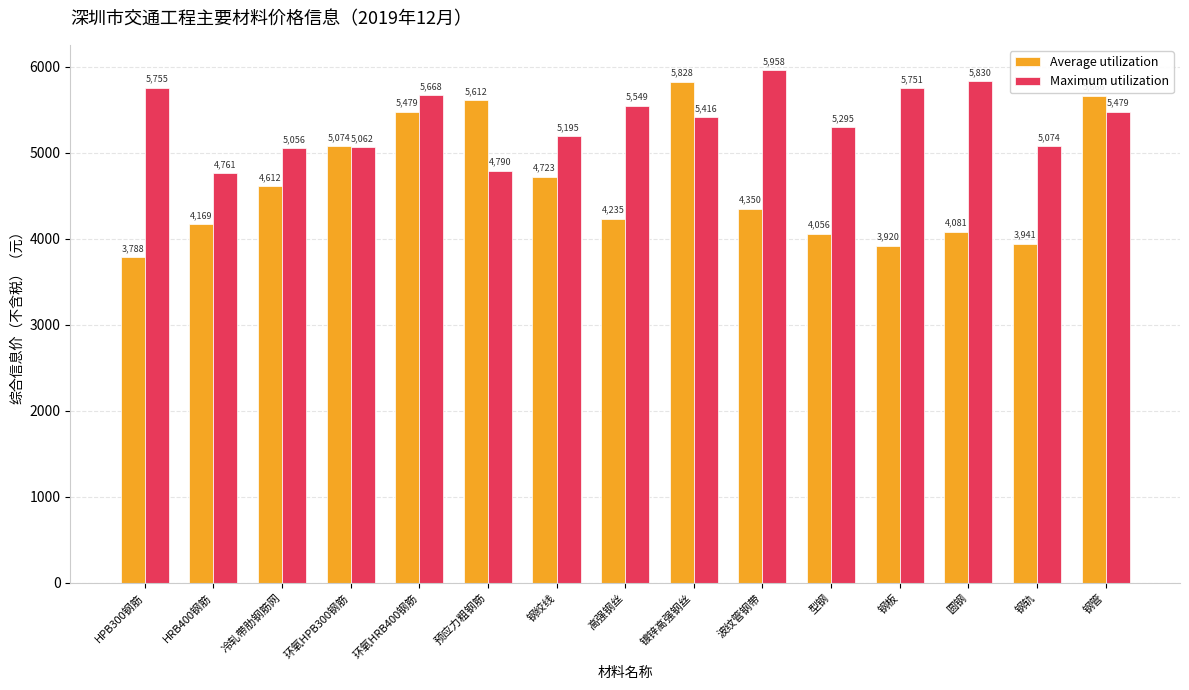

Rank the series by their average value, from lowest to highest.

Average utilization, Maximum utilization